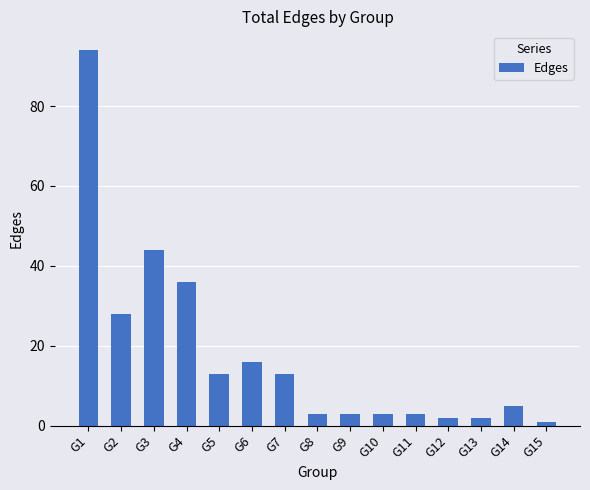

What is the sum of all values?

266